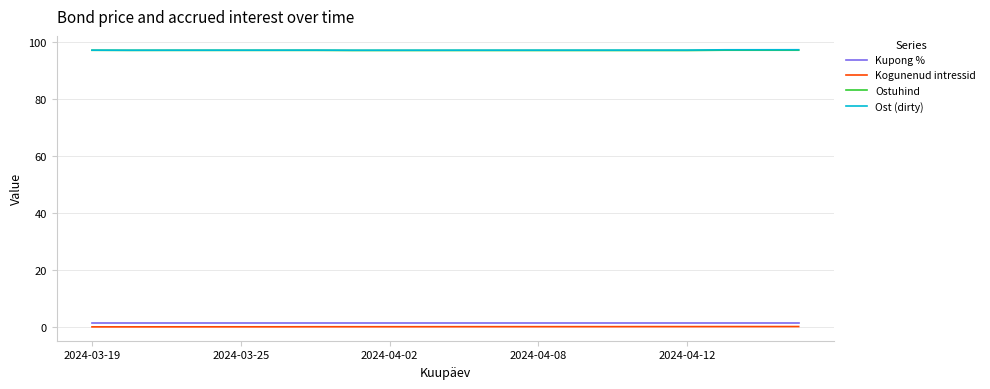

True or false: Kogunenud intressid and Kupong % cross at least once.

False